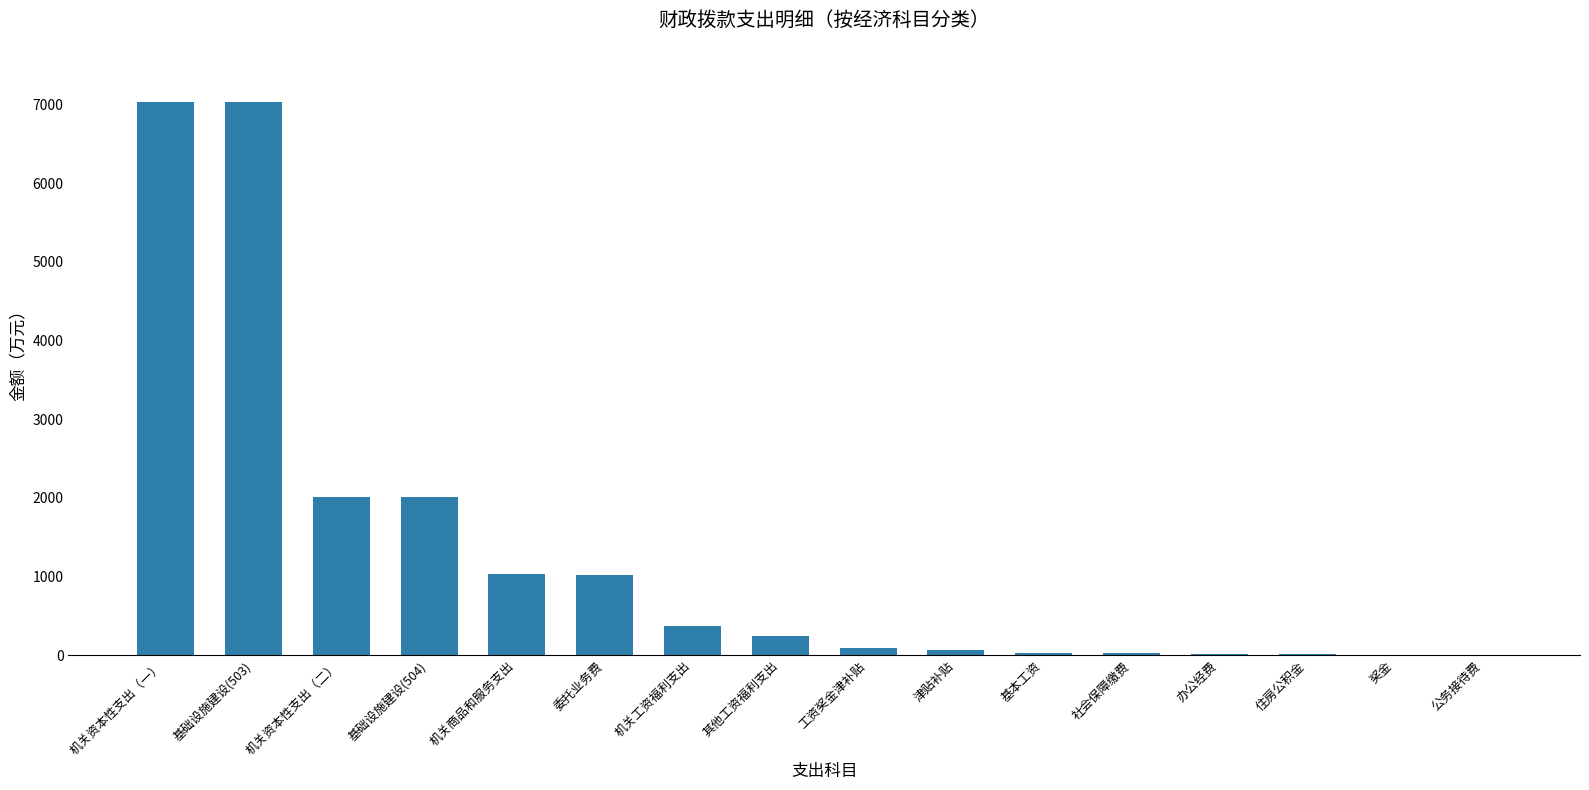

What value does the data have at 机关资本性支出（一）?

7030.0